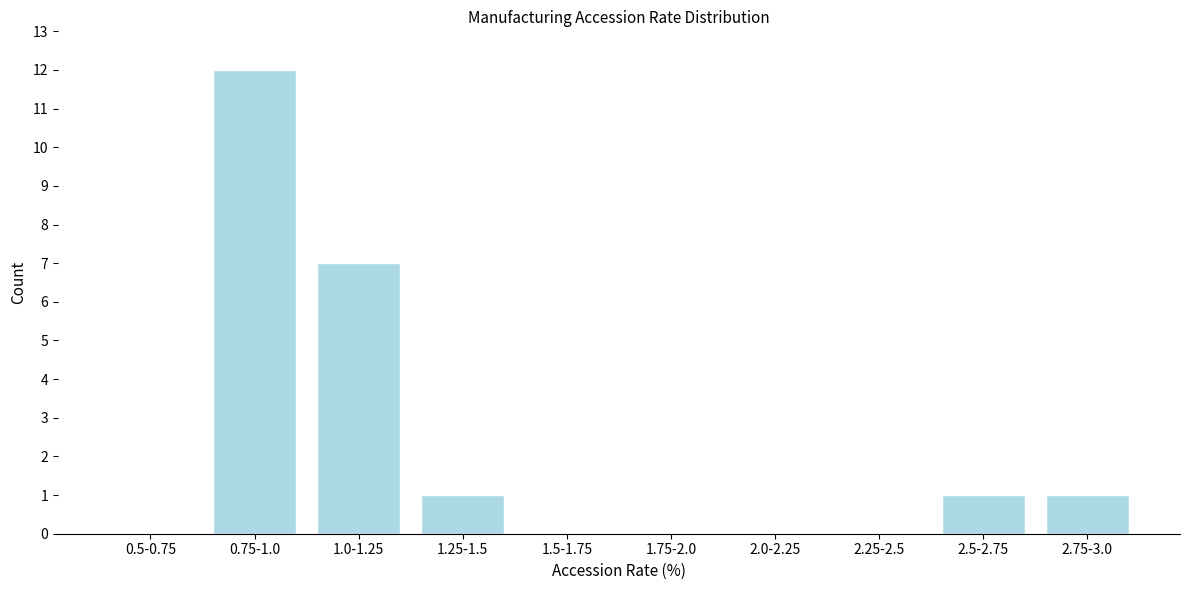

Reading left to right, list all the values displayed in this chart.

0.5-0.75=0	0.75-1.0=12	1.0-1.25=7	1.25-1.5=1	1.5-1.75=0	1.75-2.0=0	2.0-2.25=0	2.25-2.5=0	2.5-2.75=1	2.75-3.0=1